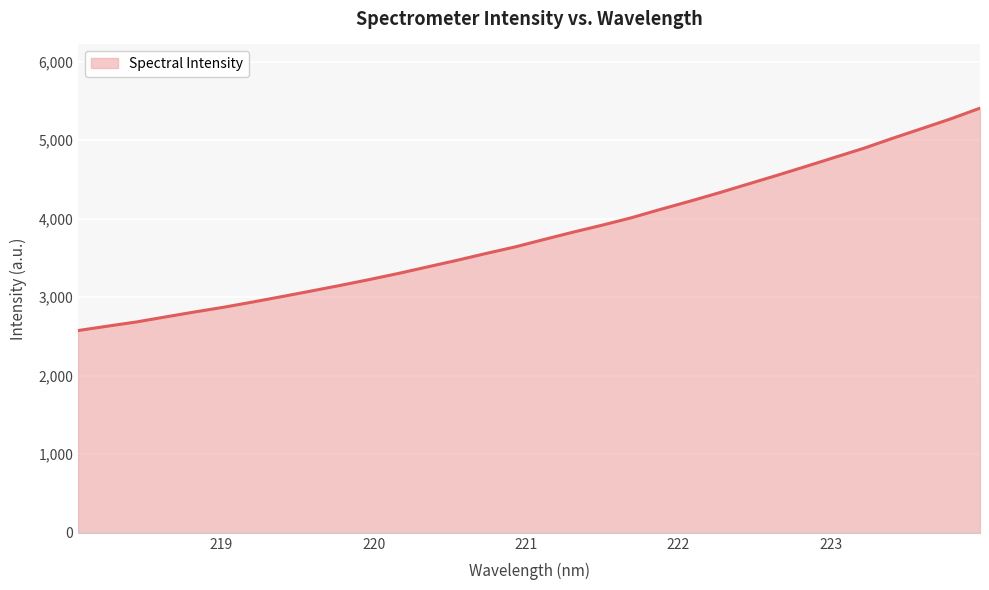

What is the minimum value shown in the chart?

2575.7